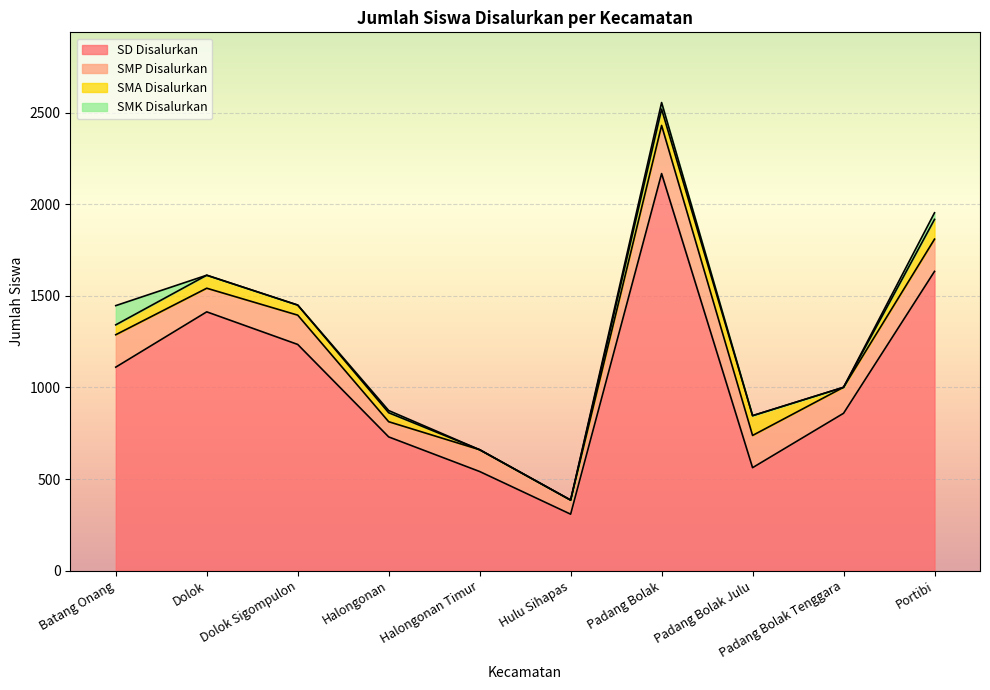

Reading left to right, what are all the values shown in this chart?

SD Disalurkan: 1111	1413	1235	730	541	308	2168	562	859	1634
SMP Disalurkan: 177	129	160	83	119	77	263	176	142	176
SMA Disalurkan: 54	71	55	49	0	0	89	108	0	108
SMK Disalurkan: 105	0	0	12	0	0	36	0	0	36